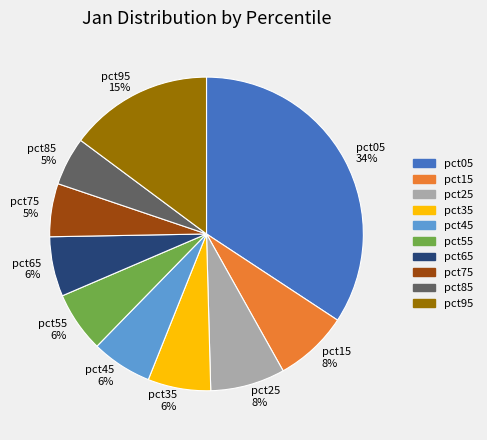

To the nearest percent, what is the average slice percentage?

10%